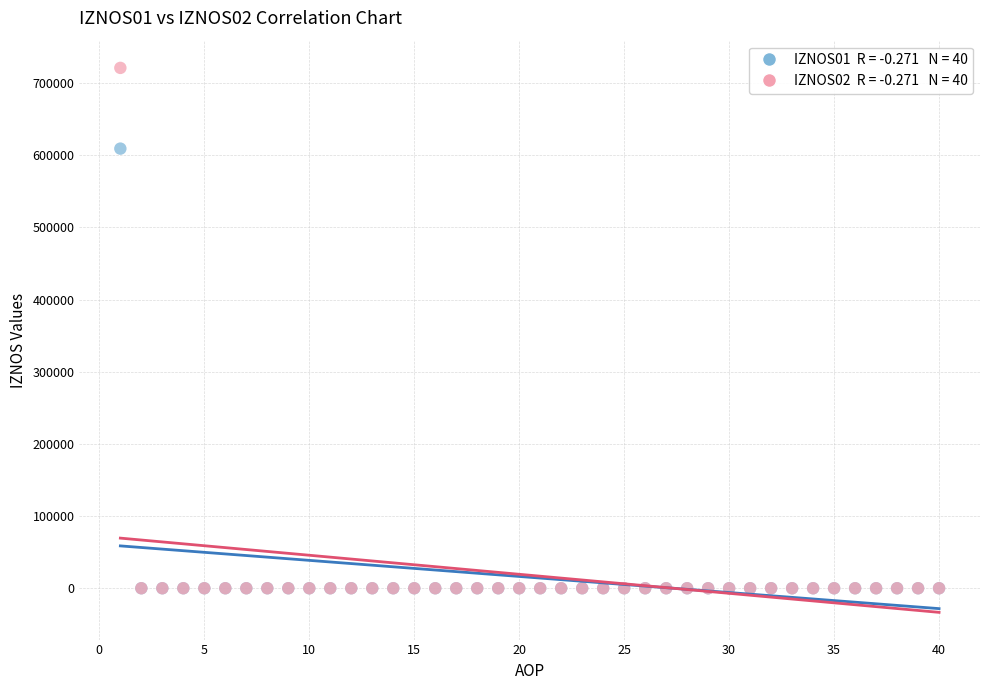

Across all series, what Y value is closest to 360460?

609077.7